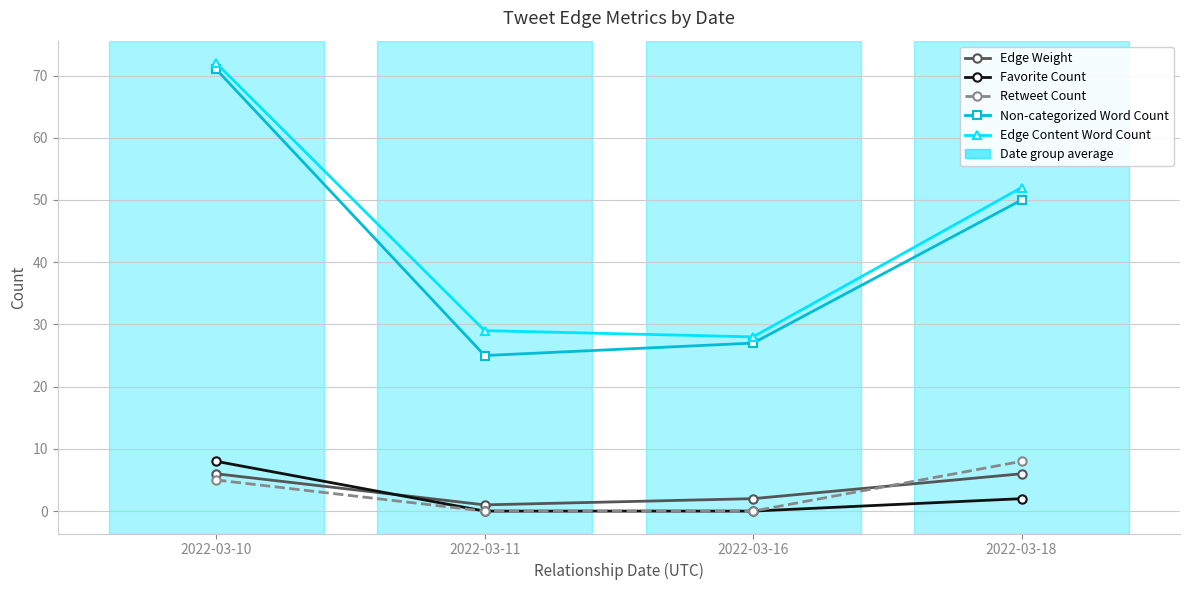

What is the difference between the maximum and minimum values in the Edge Weight series?

5